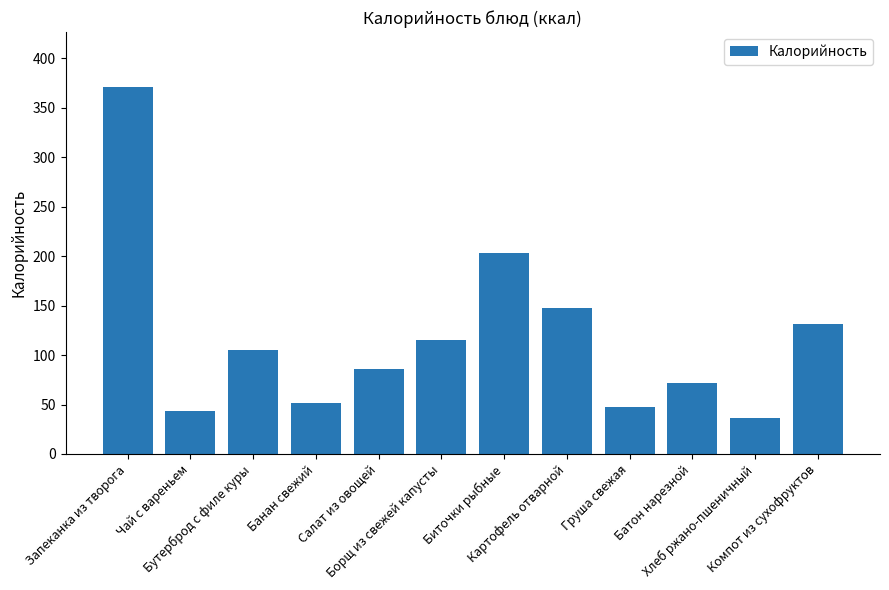

What is the sum of the values at Биточки рыбные and Батон нарезной?

275